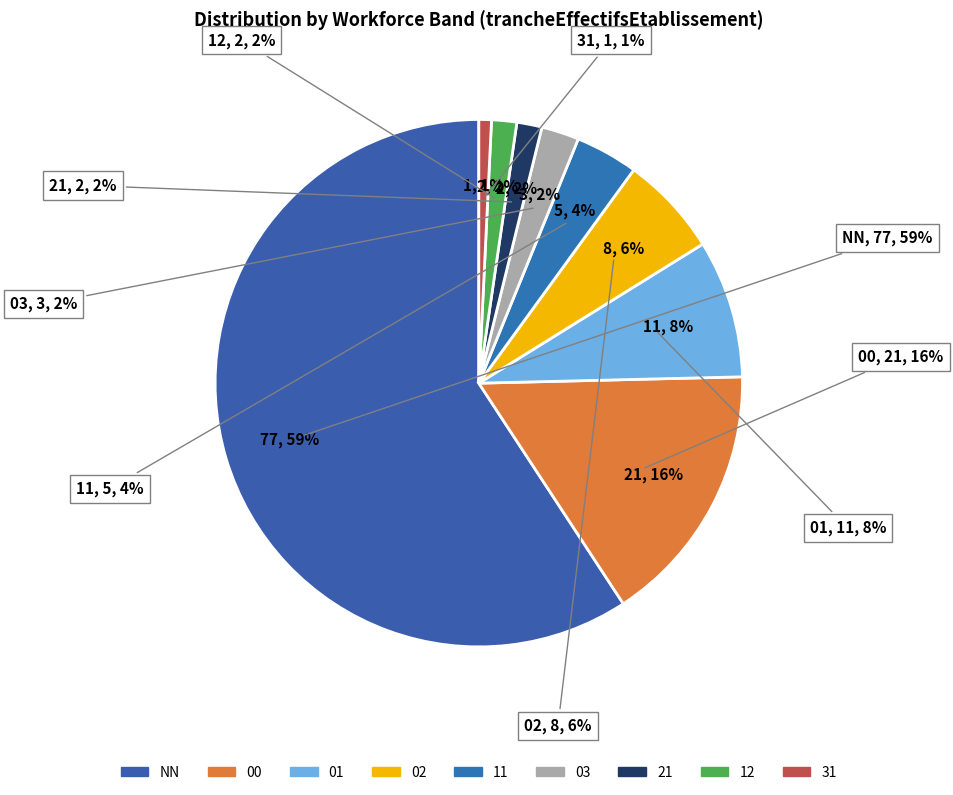

To the nearest percent, what portion does 03 represent?

2%